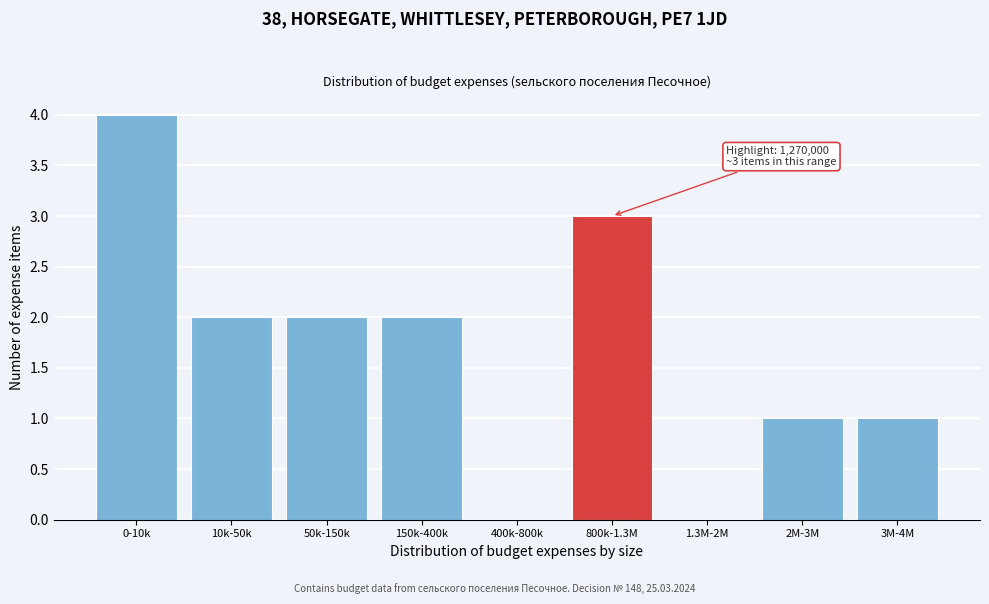

Reading left to right, transcribe all the data shown in this chart.

0-10k=4	10k-50k=2	50k-150k=2	150k-400k=2	400k-800k=0	800k-1.3M=3	1.3M-2M=0	2M-3M=1	3M-4M=1